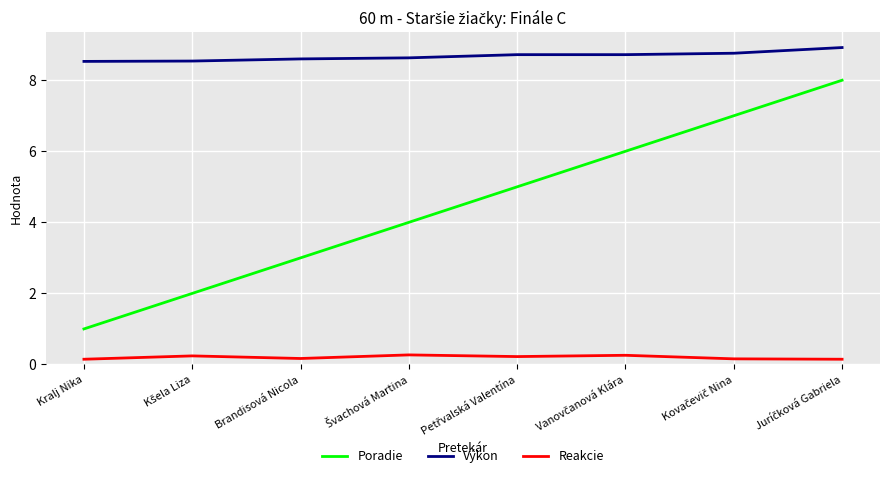

What is the difference between the maximum and minimum values in the Poradie series?

7.0